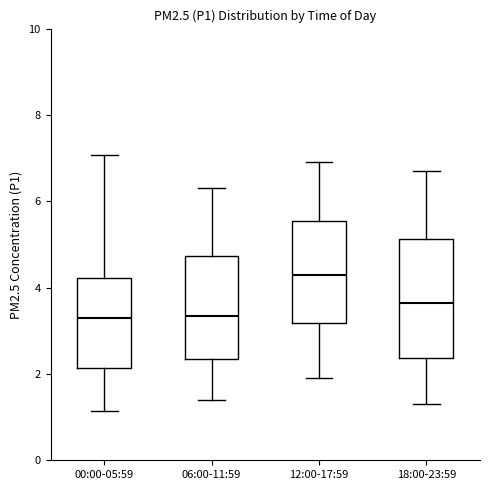

Which box is the tallest, from its lower edge to its upper edge?

18:00-23:59